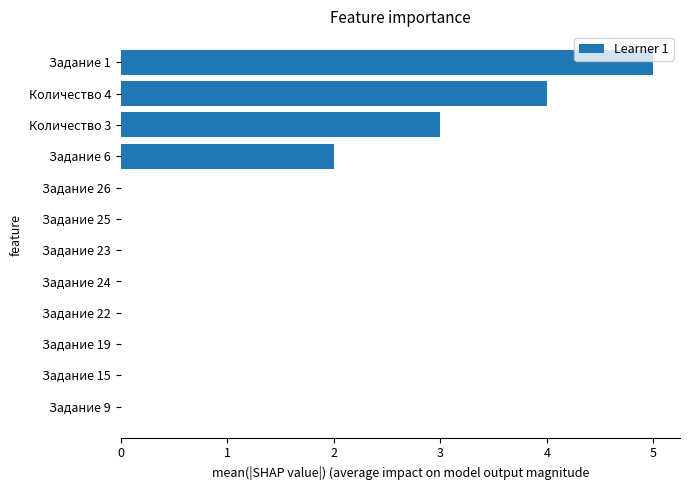

What is the maximum value shown in the chart?

5